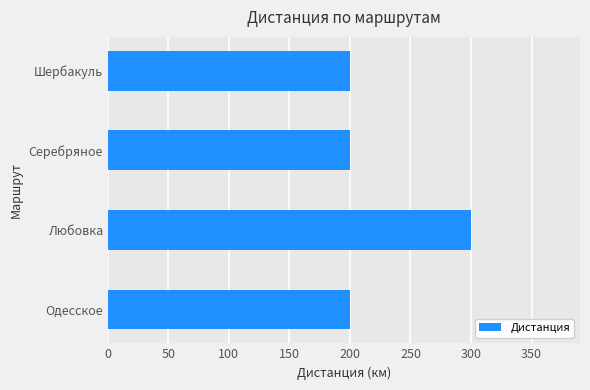

What is the value of the 1st bar from the top?

200